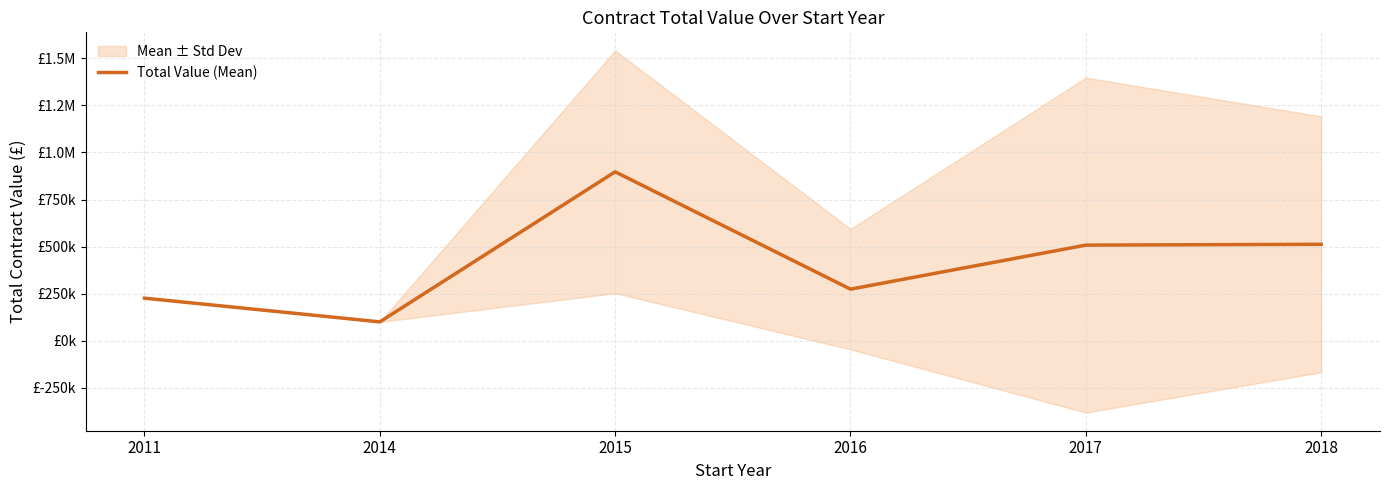

What is the change in value from 2011 to 2015?

+671316